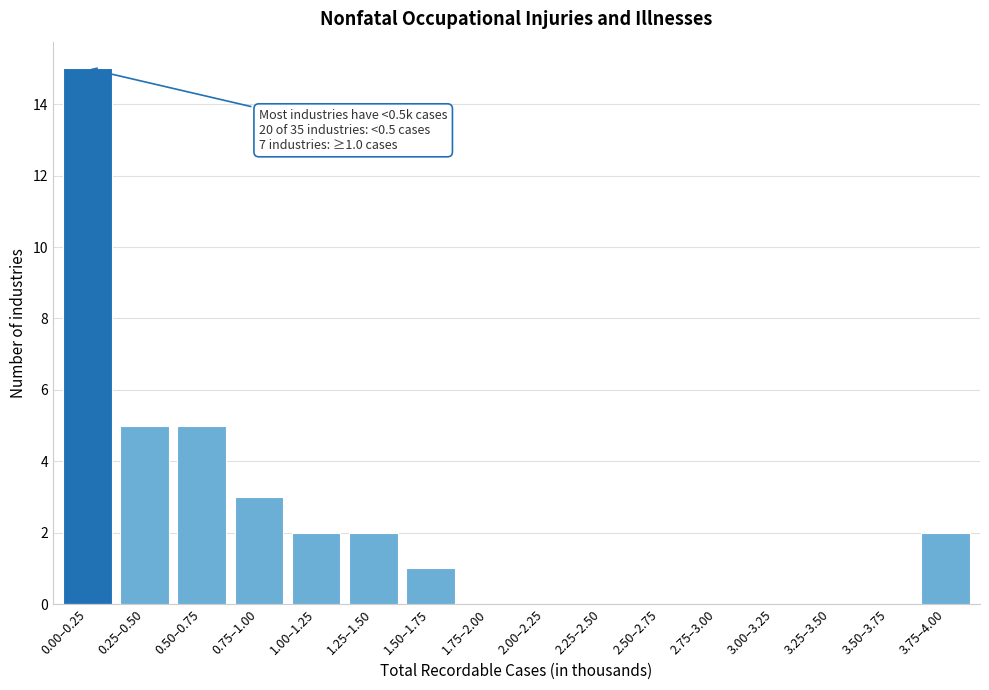

Reading right to left, what are all the values shown in this chart?

3.75–4.00=2	3.50–3.75=0	3.25–3.50=0	3.00–3.25=0	2.75–3.00=0	2.50–2.75=0	2.25–2.50=0	2.00–2.25=0	1.75–2.00=0	1.50–1.75=1	1.25–1.50=2	1.00–1.25=2	0.75–1.00=3	0.50–0.75=5	0.25–0.50=5	0.00–0.25=15